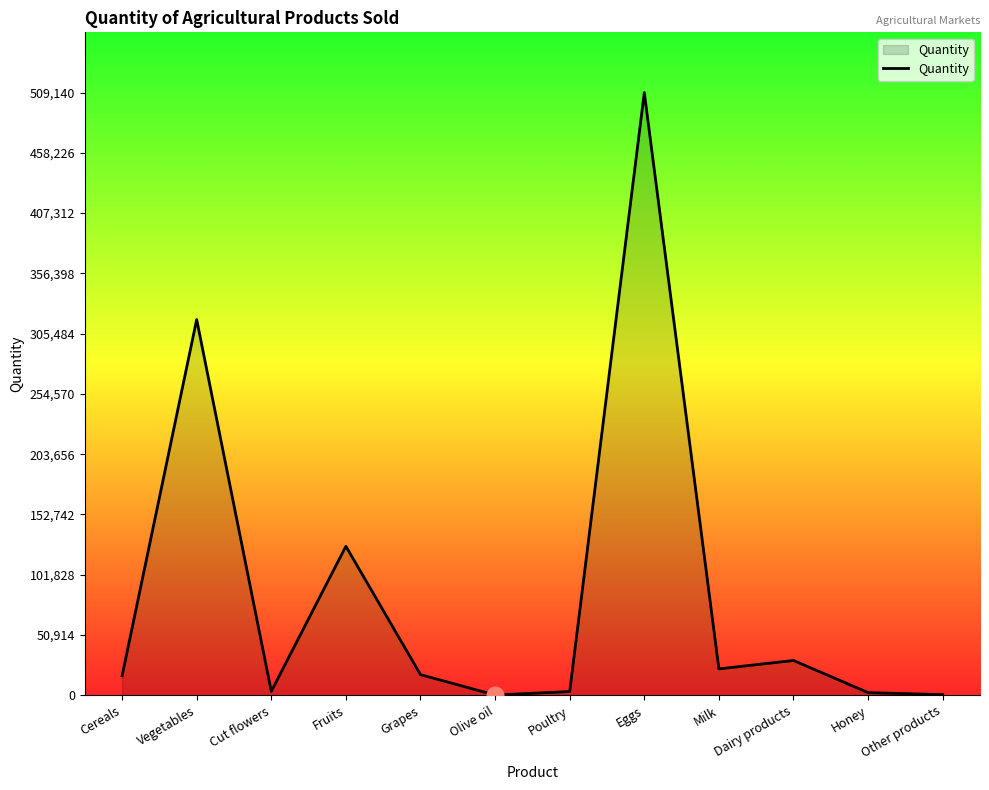

At which category does the chart reach its peak across all series?

Eggs